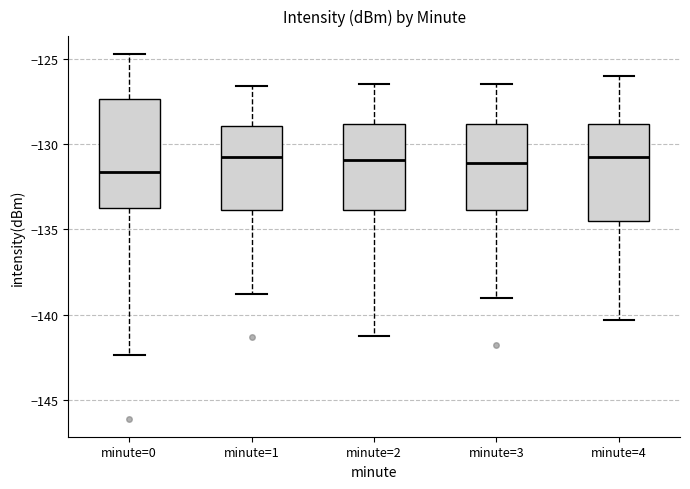

Reading left to right, transcribe this box plot: for each box, give where its median line is, the range the box spans, and where its two whiskers end, as read against the y-axis. The values are not printed on the chart, so give them approximately, as read against the axis.

minute=0: median -131.5, box -133.5 to -127.5, whiskers -142.5 to -124.5
minute=1: median -130.5, box -134.0 to -129.0, whiskers -139.0 to -126.5
minute=2: median -131.0, box -134.0 to -129.0, whiskers -141.0 to -126.5
minute=3: median -131.0, box -134.0 to -129.0, whiskers -139.0 to -126.5
minute=4: median -130.5, box -134.5 to -129.0, whiskers -140.5 to -126.0